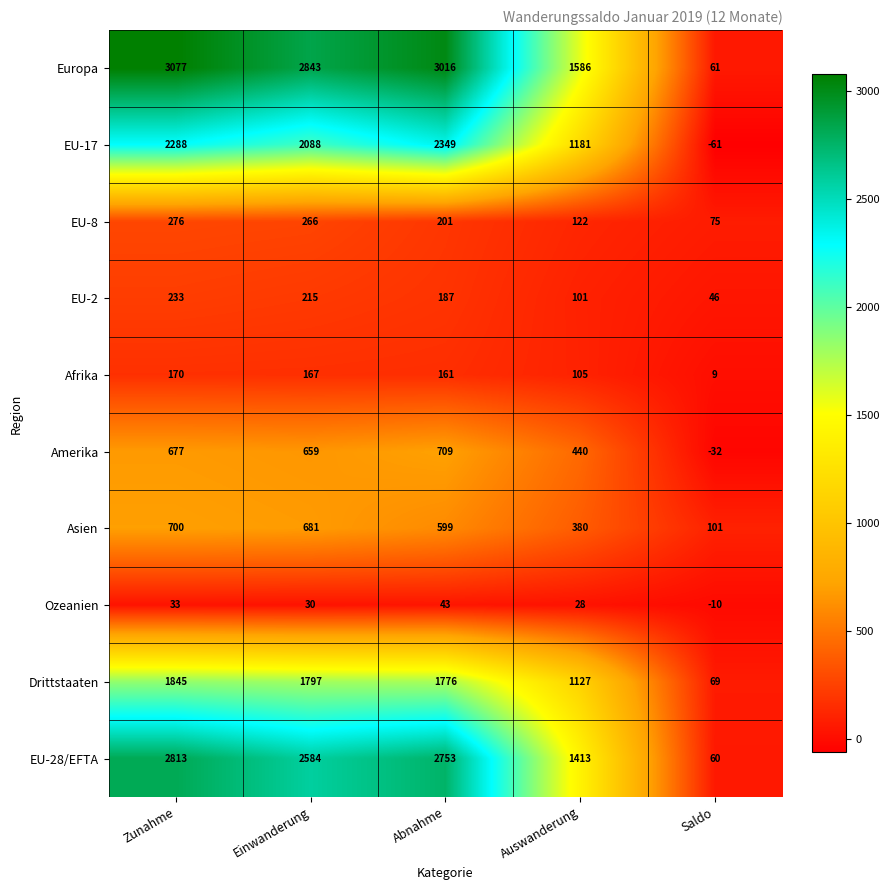

True or false: EU-28/EFTA has a value of 2753 at Abnahme.

True